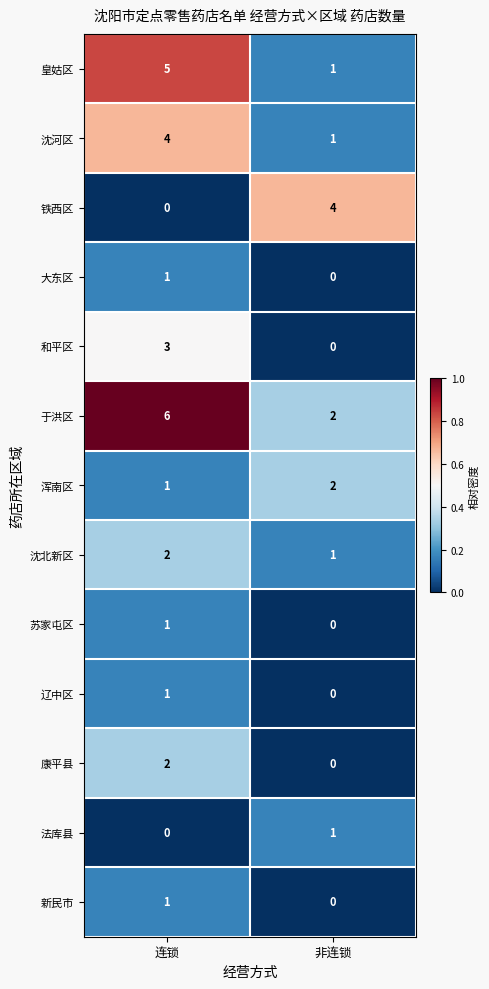

What is the total value across all series at 非连锁?

12